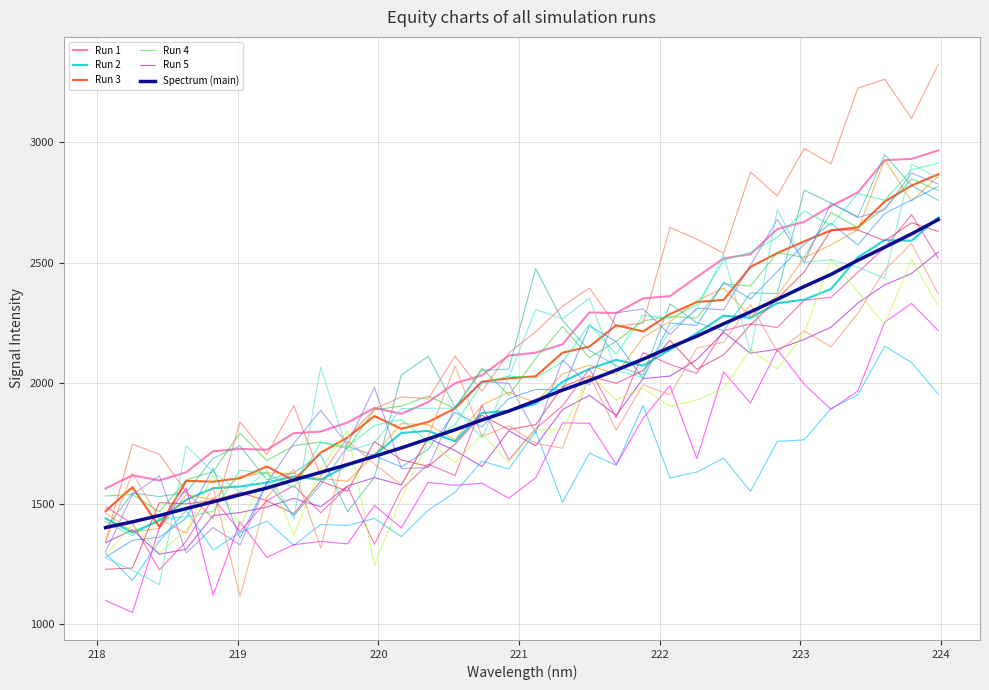

Is this an area chart (filled region under the line)?

No